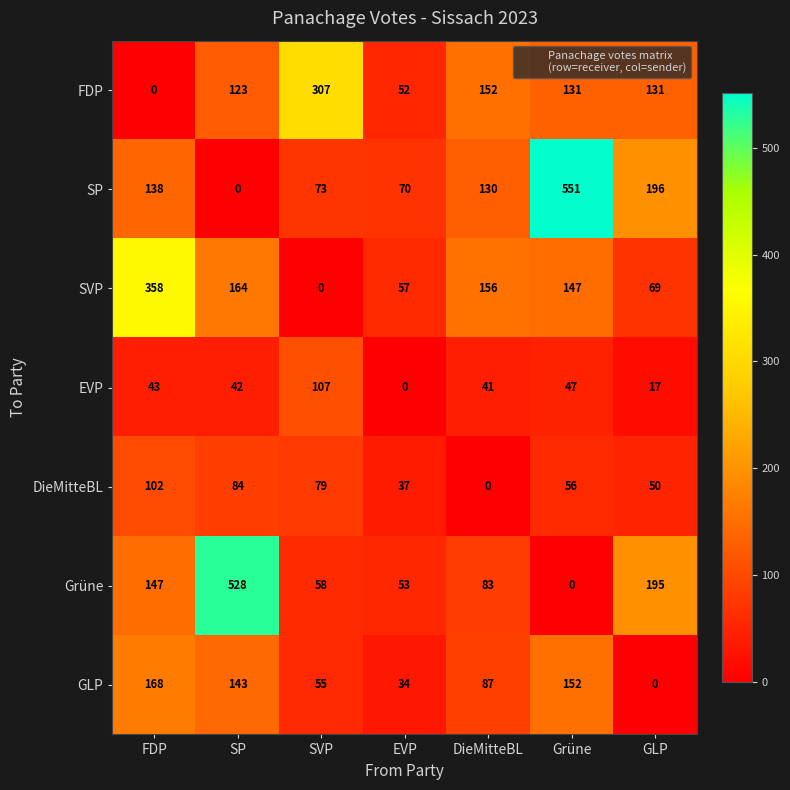

What is the difference between the maximum and second lowest values in the GLP series?

134